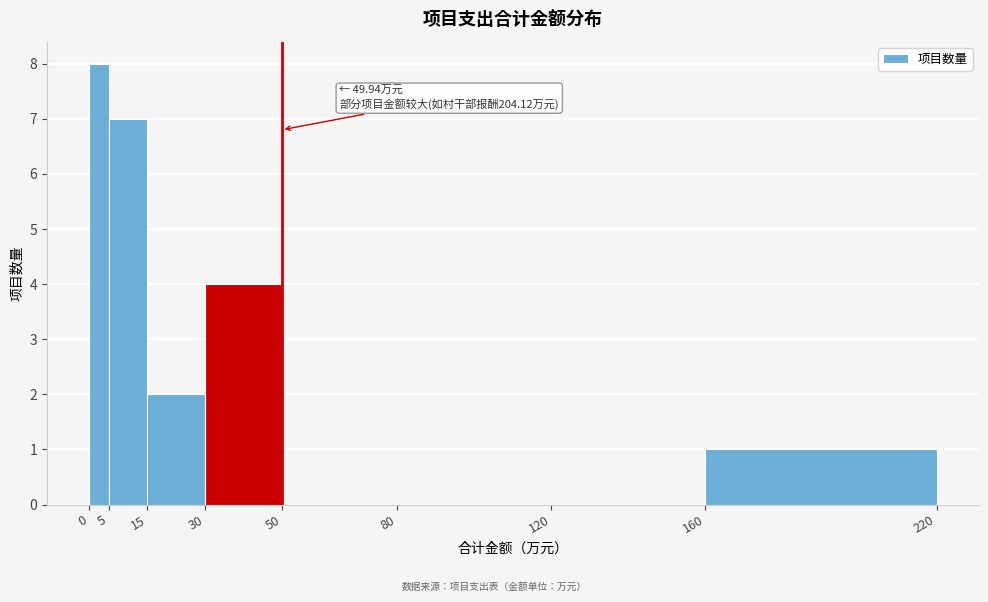

Which range on the x-axis has the tallest bar?

0 to 5